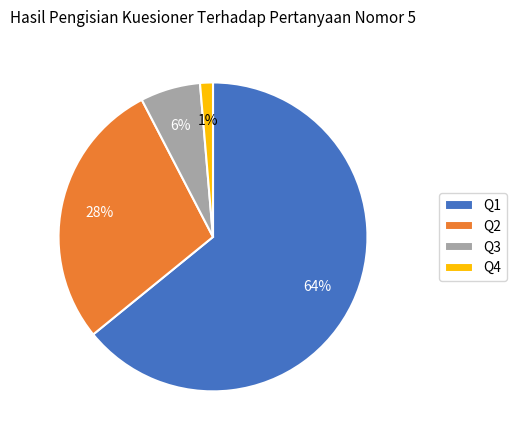

To the nearest percent, what is the average slice percentage?

25%